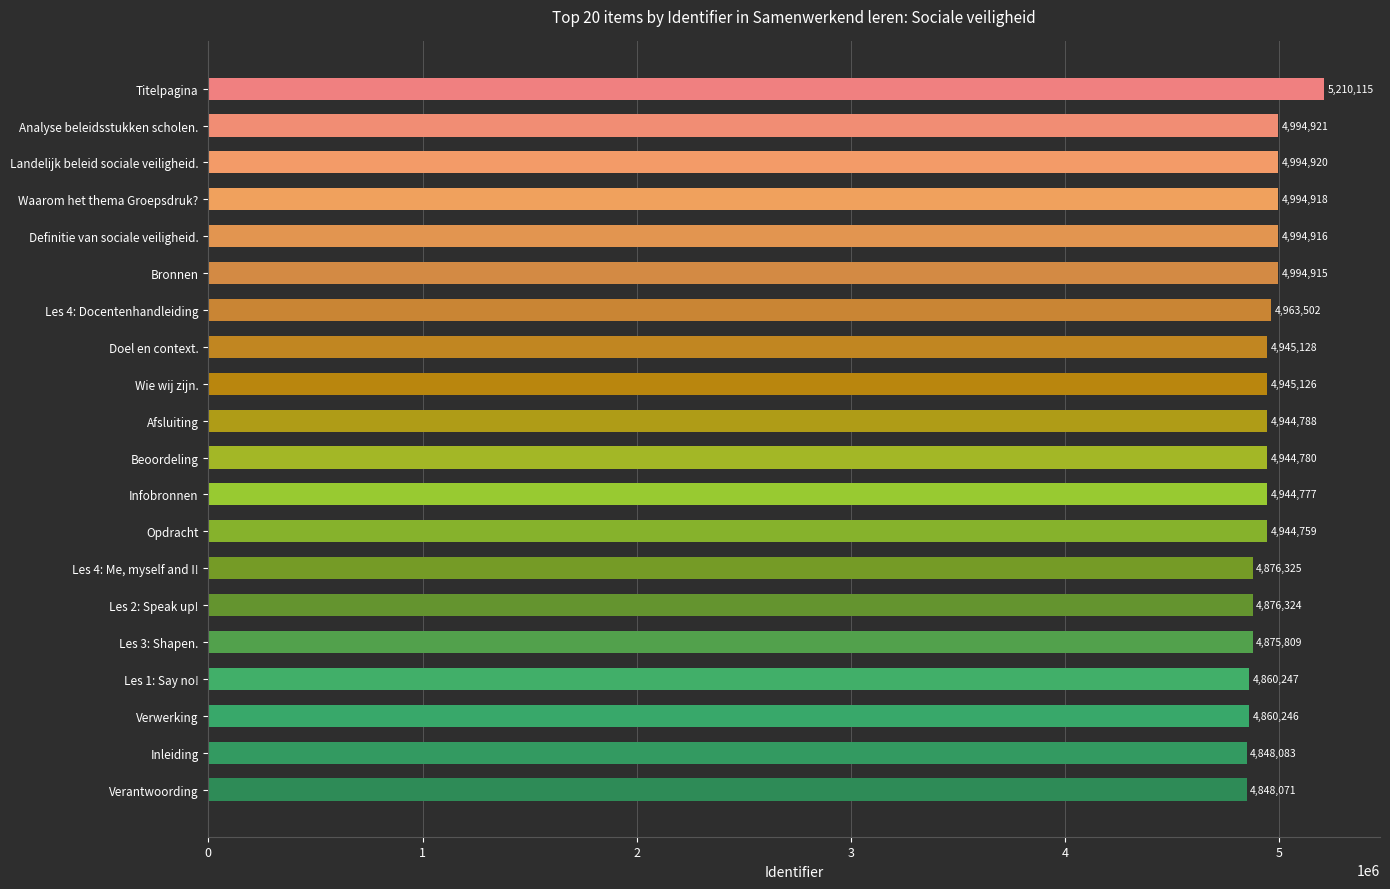

Reading top to bottom, list all the values displayed in this chart.

Titelpagina=5210115	Analyse beleidsstukken scholen.=4994921	Landelijk beleid sociale veiligheid.=4994920	Waarom het thema Groepsdruk?=4994918	Definitie van sociale veiligheid.=4994916	Bronnen=4994915	Les 4: Docentenhandleiding=4963502	Doel en context.=4945128	Wie wij zijn.=4945126	Afsluiting=4944788	Beoordeling=4944780	Infobronnen=4944777	Opdracht=4944759	Les 4: Me, myself and I!=4876325	Les 2: Speak up!=4876324	Les 3: Shapen.=4875809	Les 1: Say no!=4860247	Verwerking=4860246	Inleiding=4848083	Verantwoording=4848071